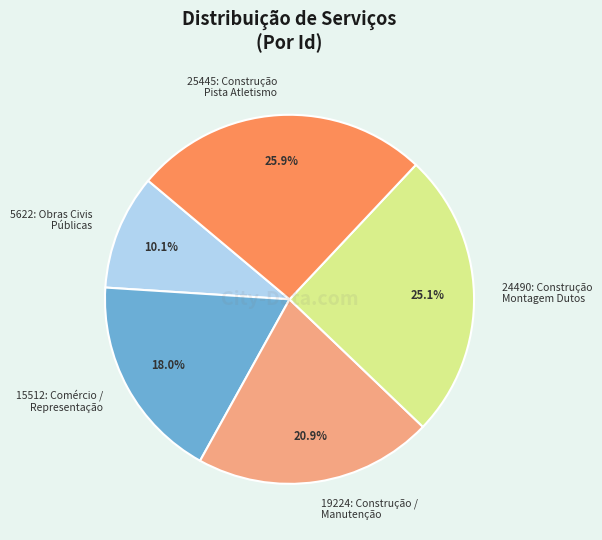

To the nearest percent, what is the difference between the largest and smallest slice percentages?

16%